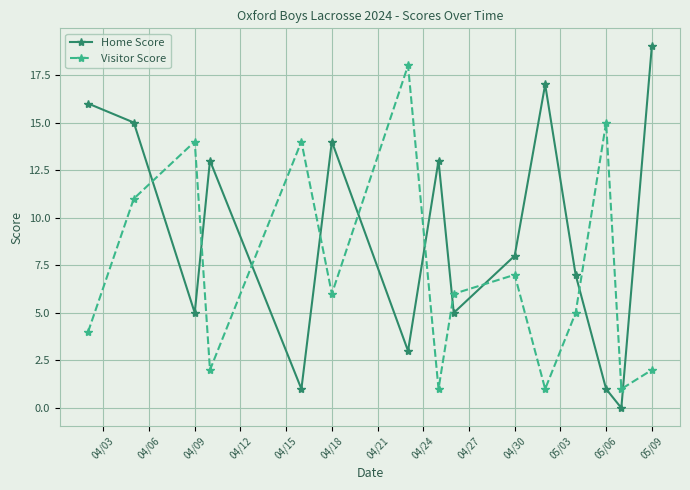

In Home Score, how many points are higher than both neighbors (excluding endpoints)?

4